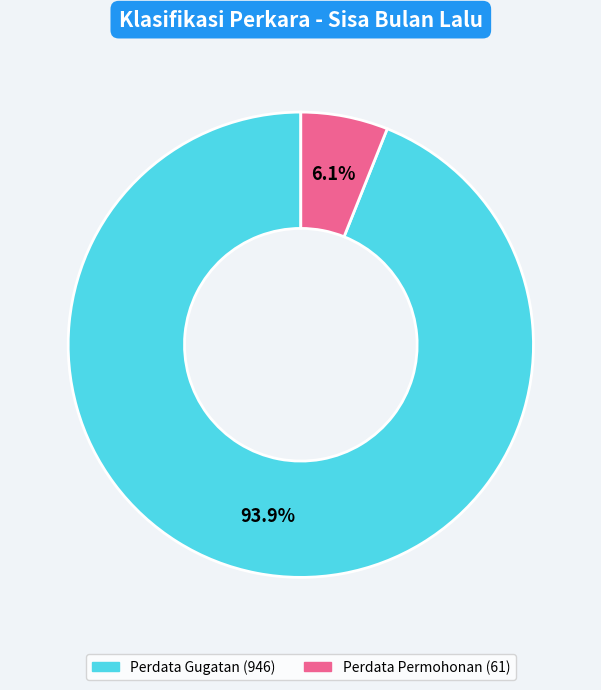

Count the number of slices in the pie.

2